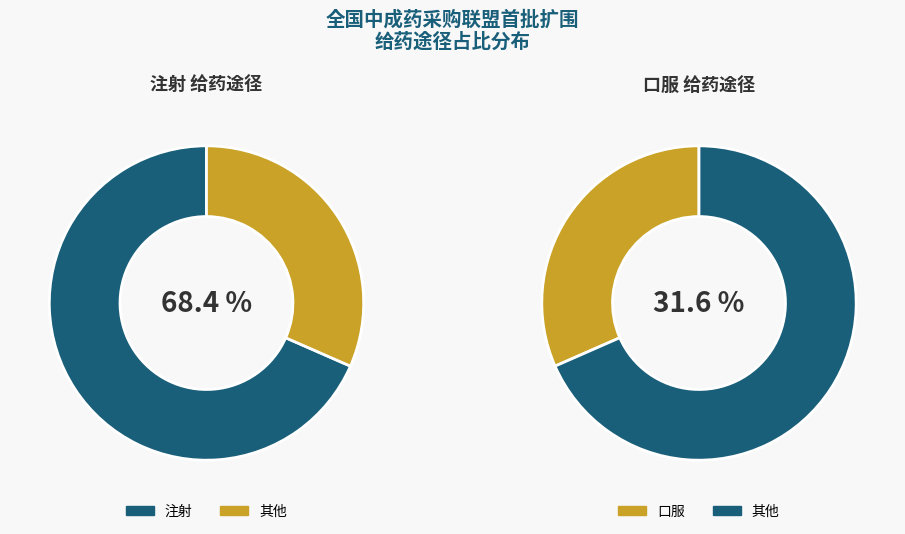

To the nearest percent, what is the average slice percentage?

50%